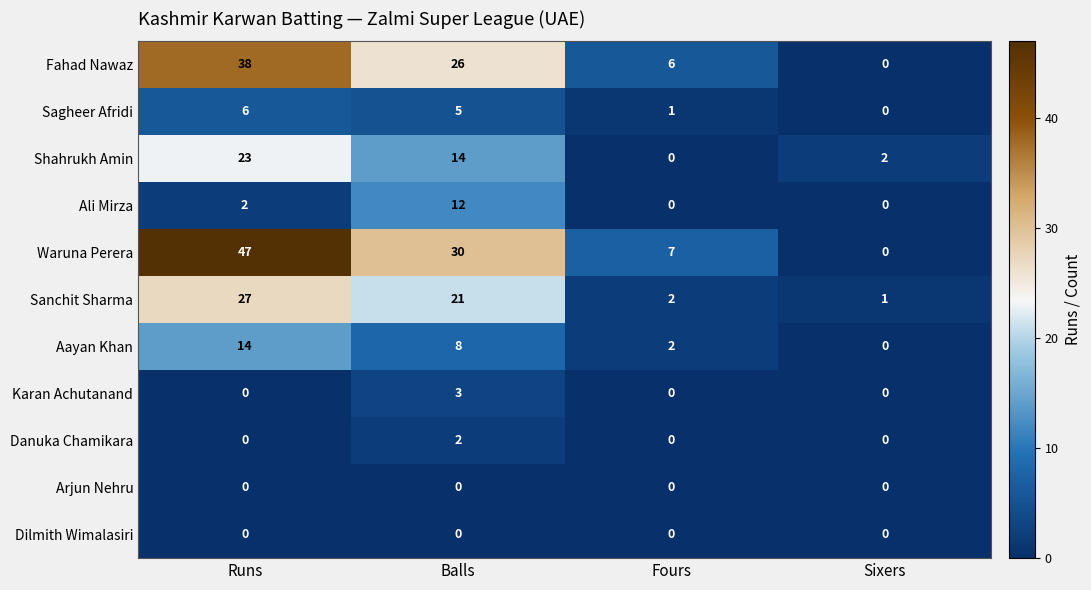

Is it true that Fahad Nawaz equals 56 at Runs?

False